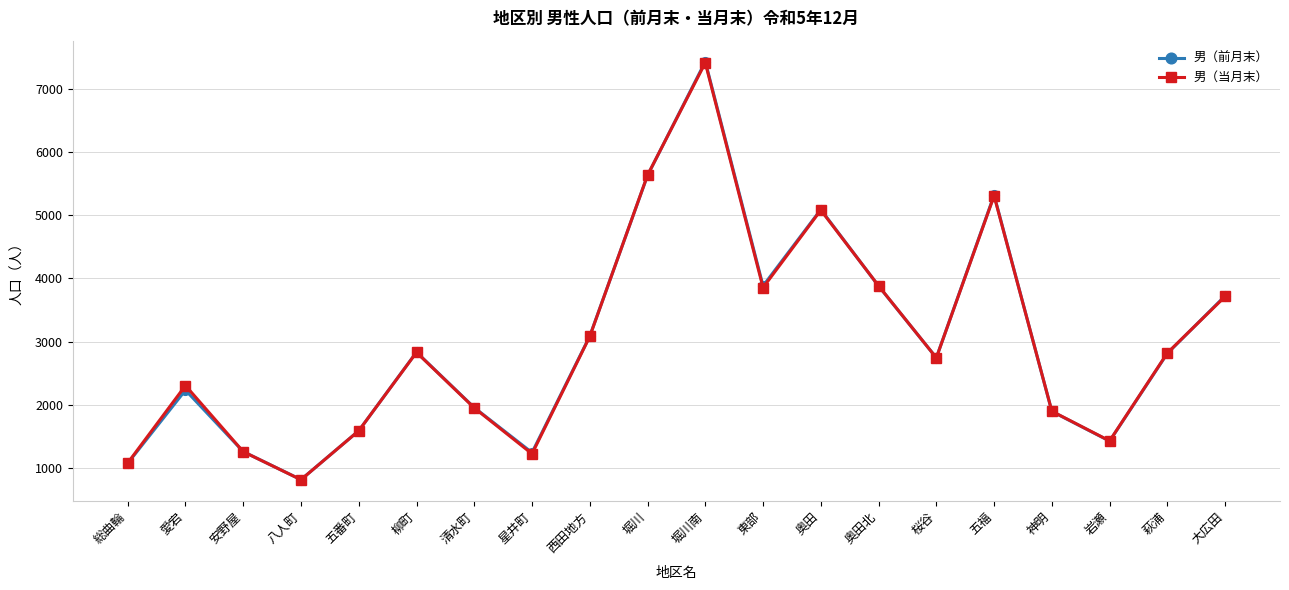

True or false: 男（当月末） has a value of 3455 at 清水町.

False